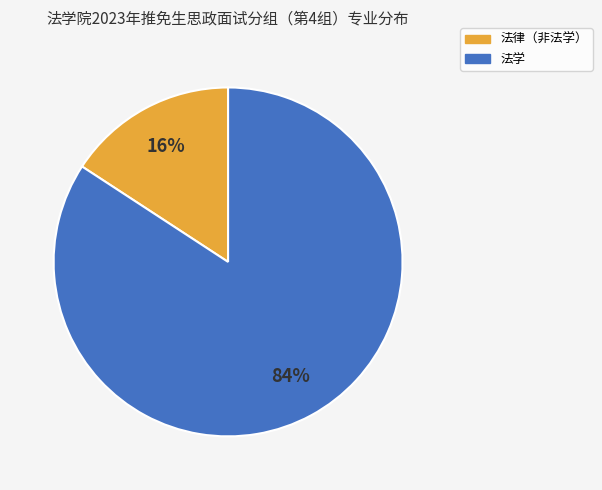

Count the number of slices in the pie.

2